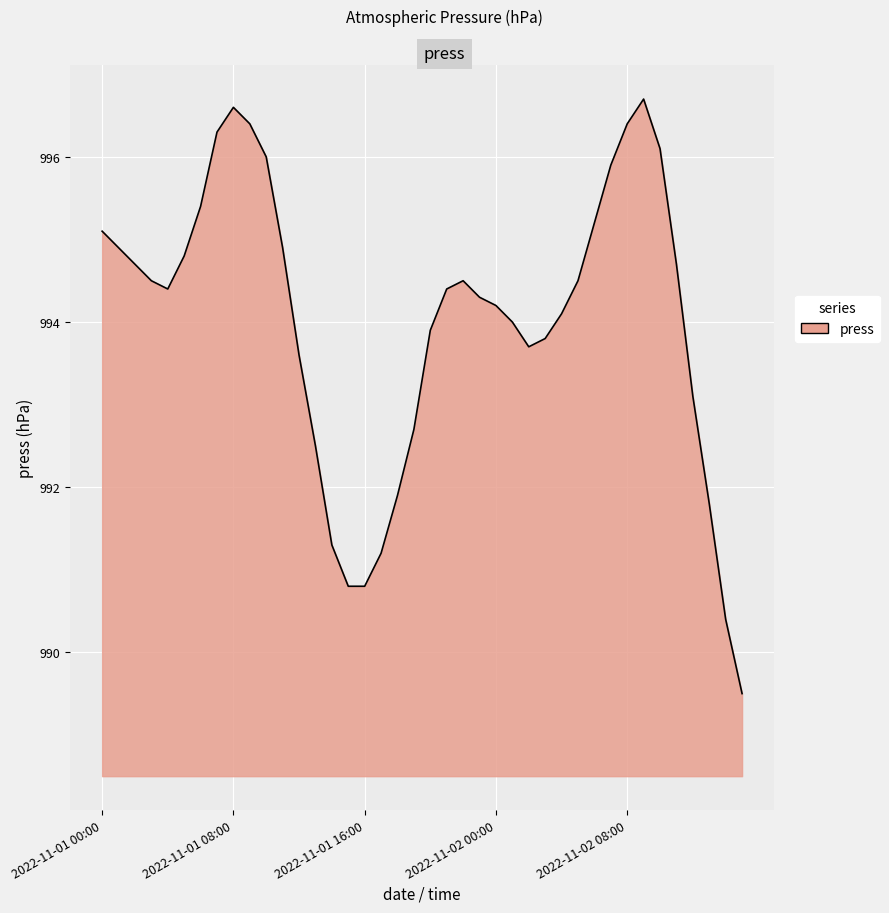

How many lines are shown in the chart?

1